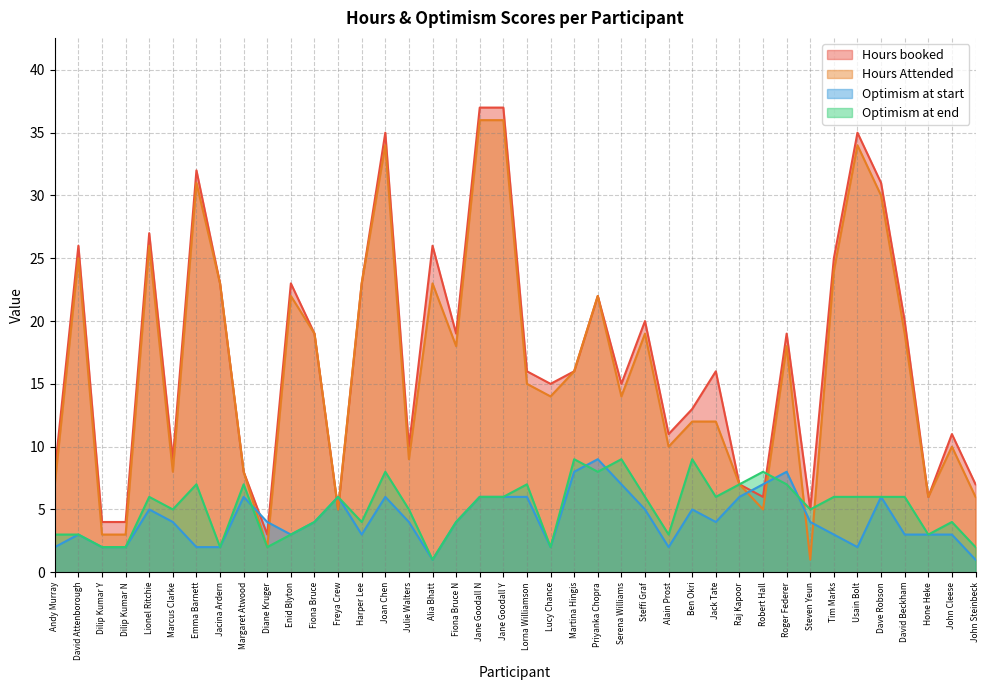

At which label does Optimism at end reach its peak?

Martina Hingis